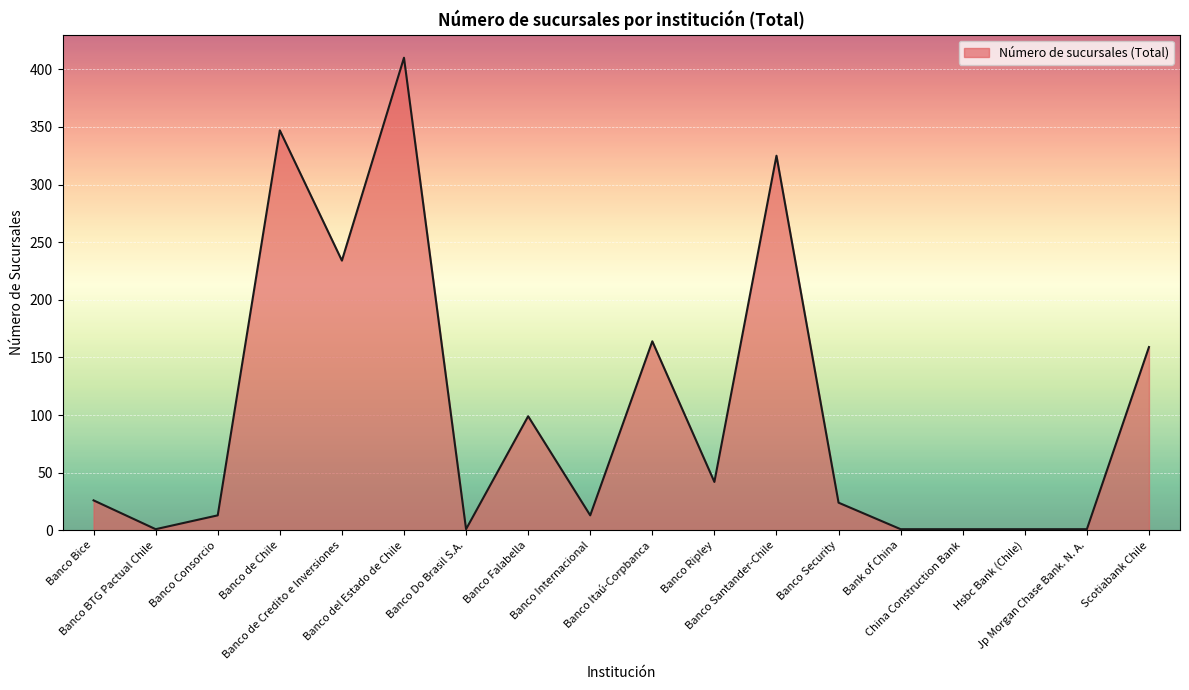

How many distinct data groups are displayed?

1